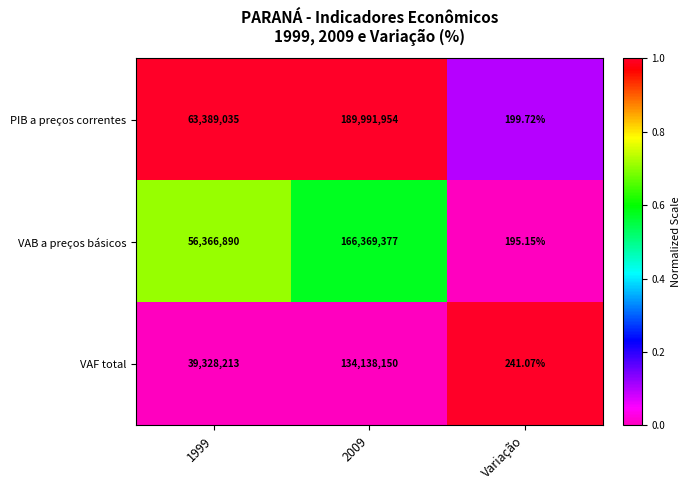

Rank the series at Variação from highest to lowest value.

VAF total, PIB a preços correntes, VAB a preços básicos